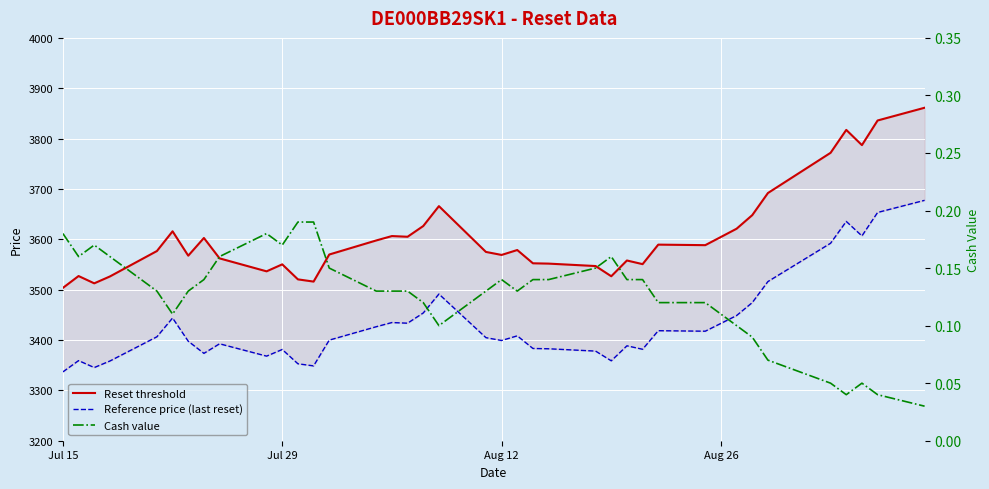

True or false: Reset threshold and Reference price (last reset) cross at least once.

False